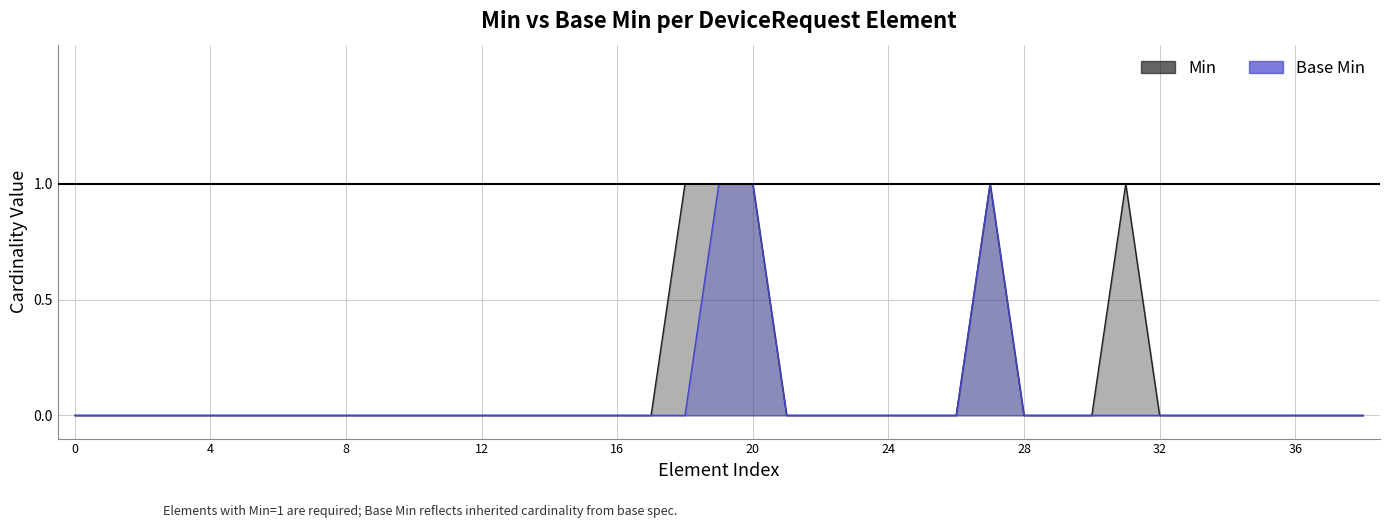

Which series has the largest total across all categories?

Min